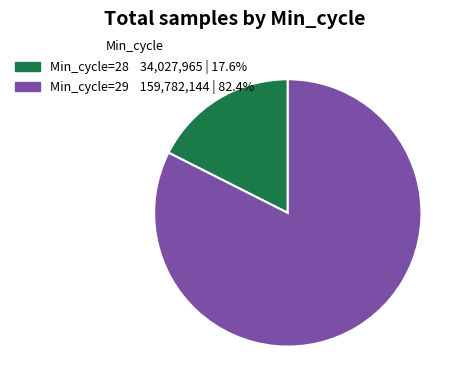

Count the number of slices in the pie.

2